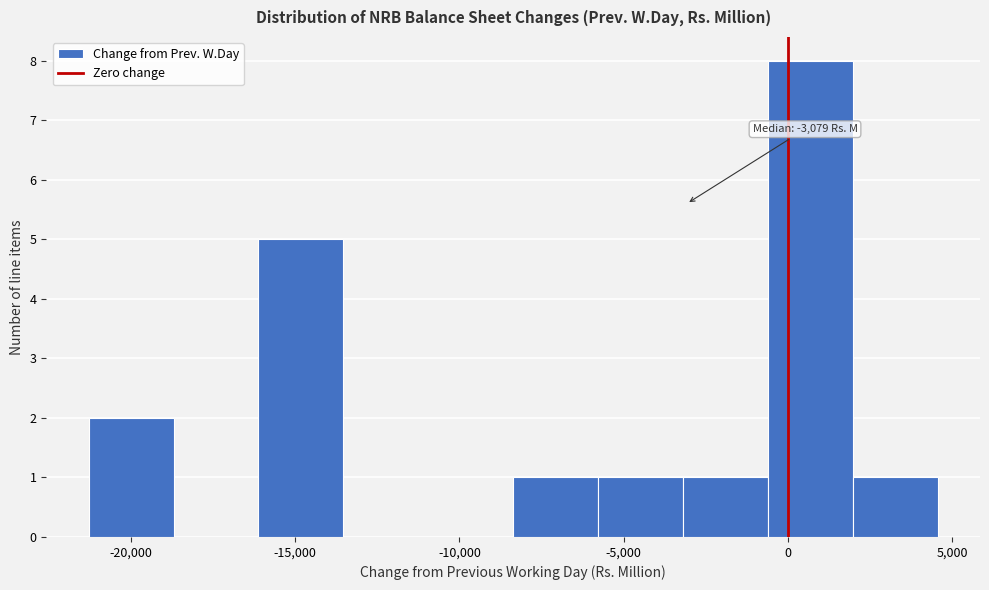

Which range on the x-axis has the tallest bar?

-500 to 2000